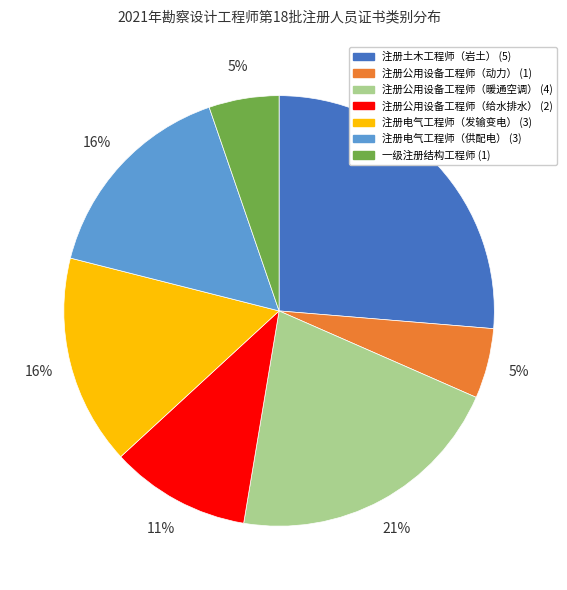

How many slices are in this pie chart?

7